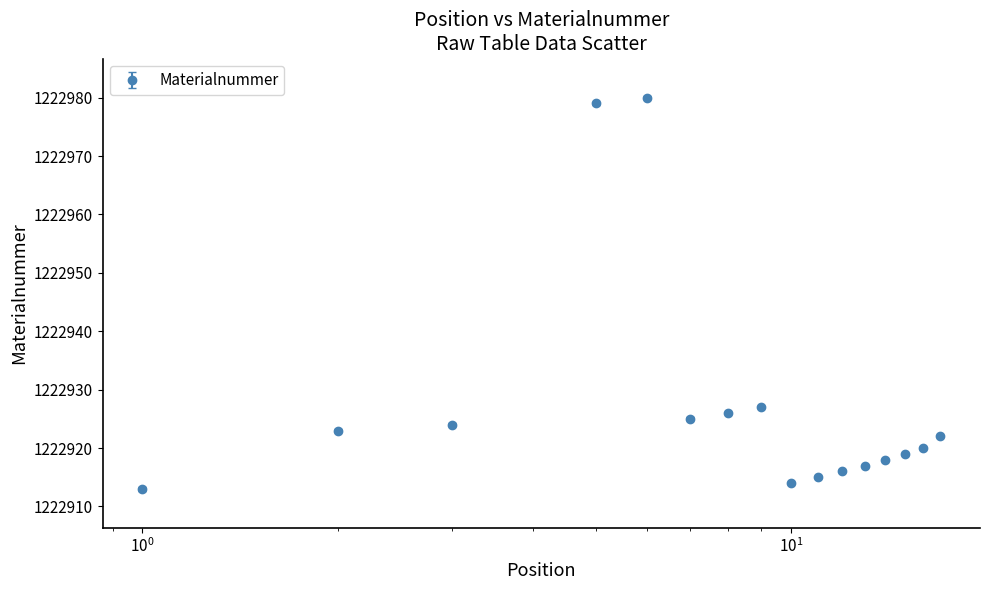

True or false: the data has more than 1 interior local peaks.

True